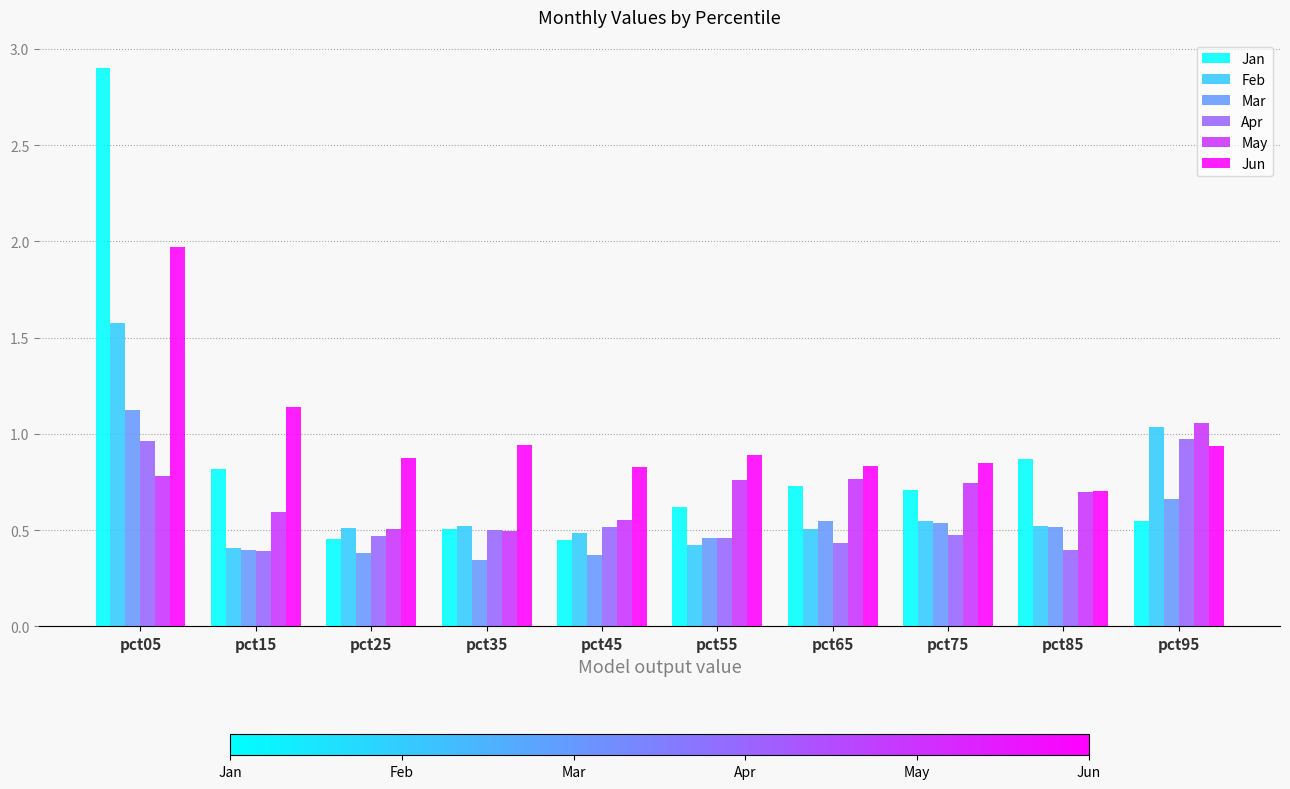

The Apr series shows 1.0 at pct05. True or false?

True